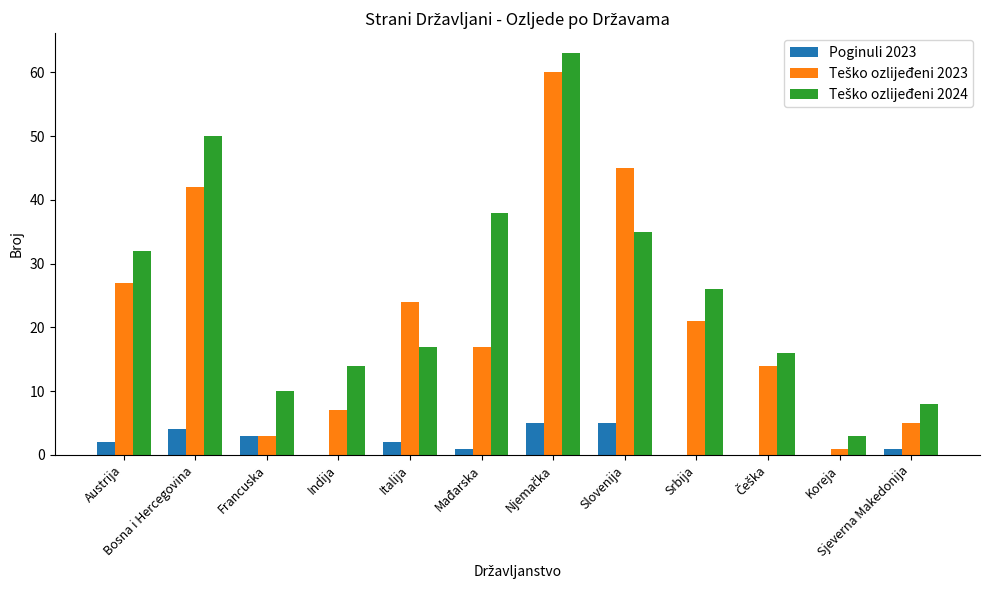

What is the highest value of the Poginuli 2023 series?

5